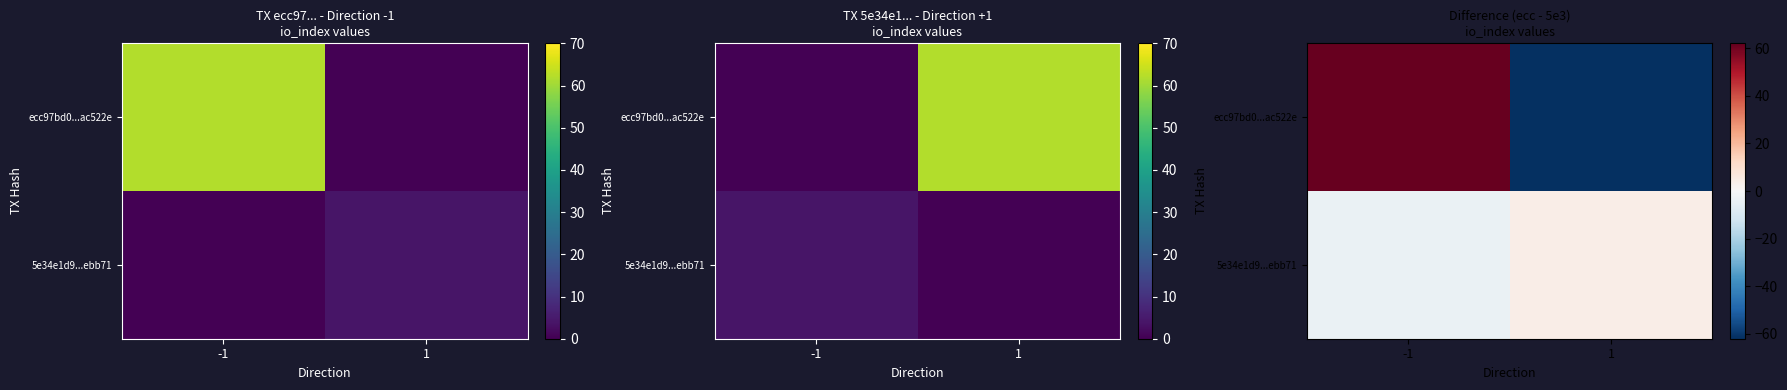

Which series has the widest spread of values?

ecc97bd0...ac522e